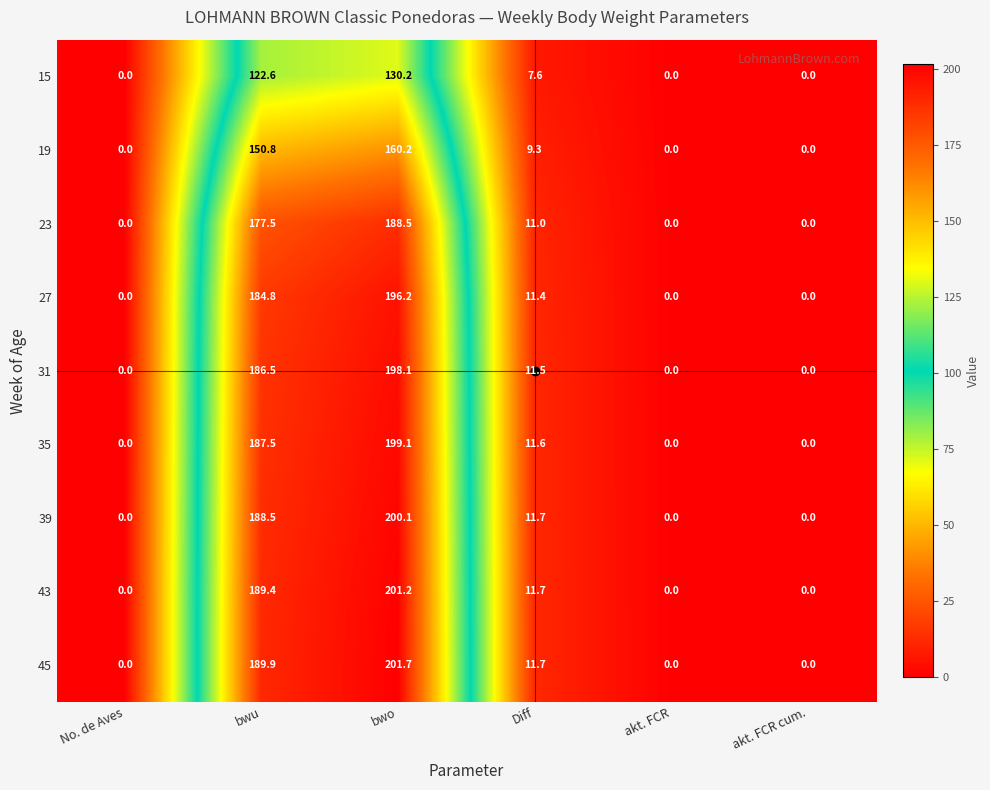

Which label corresponds to the largest value in the chart?

bwo